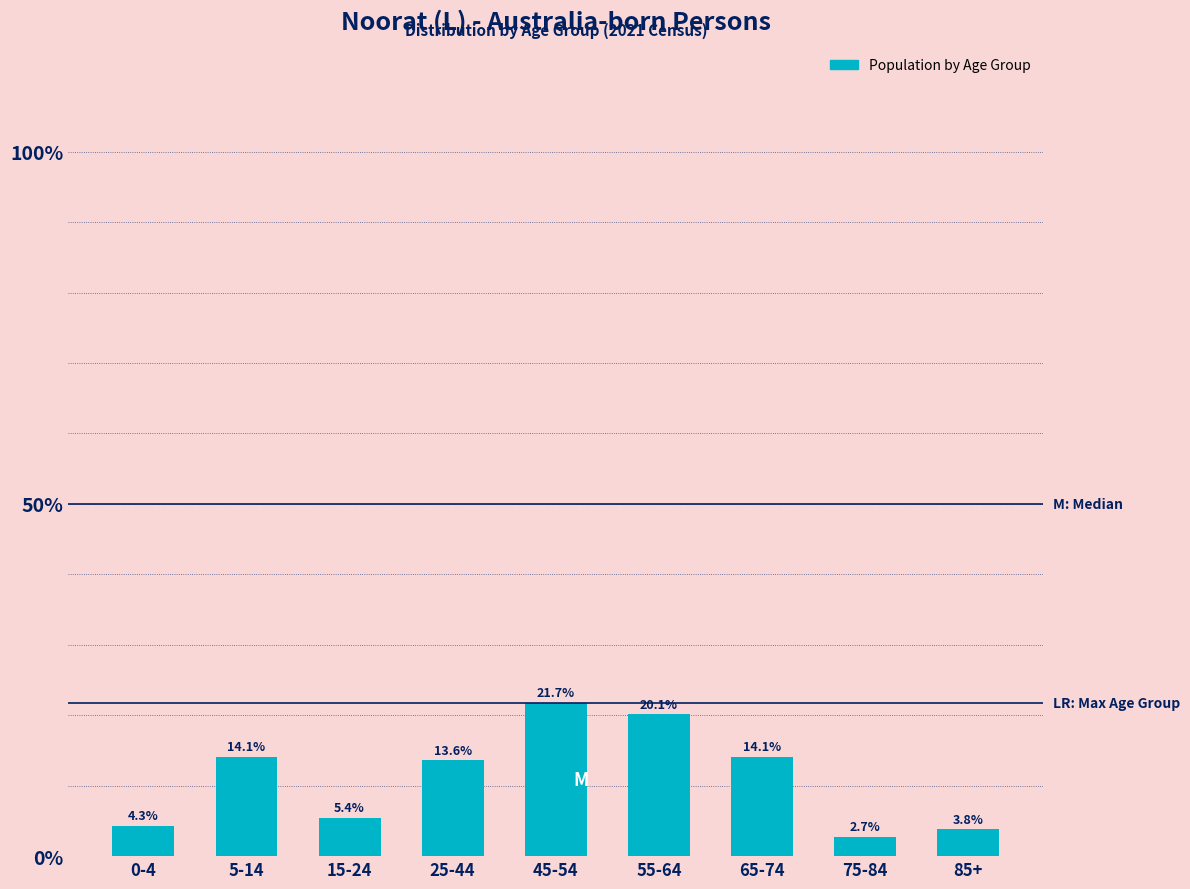

Reading left to right, transcribe all the data shown in this chart.

4.3	14.1	5.4	13.6	21.7	20.1	14.1	2.7	3.8